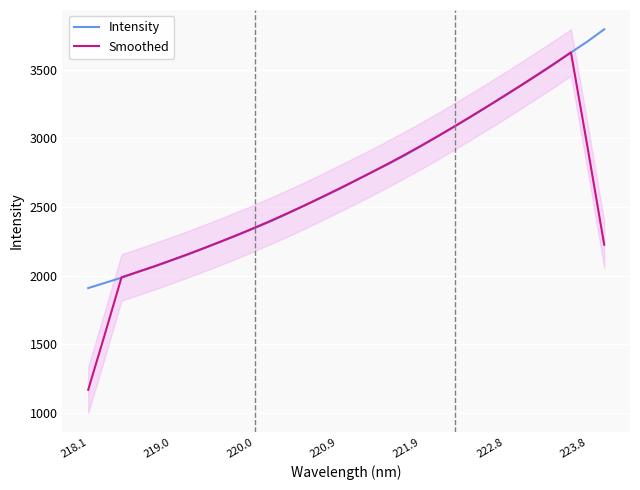

What is the approximate value of Intensity at 222.8?

3309.3